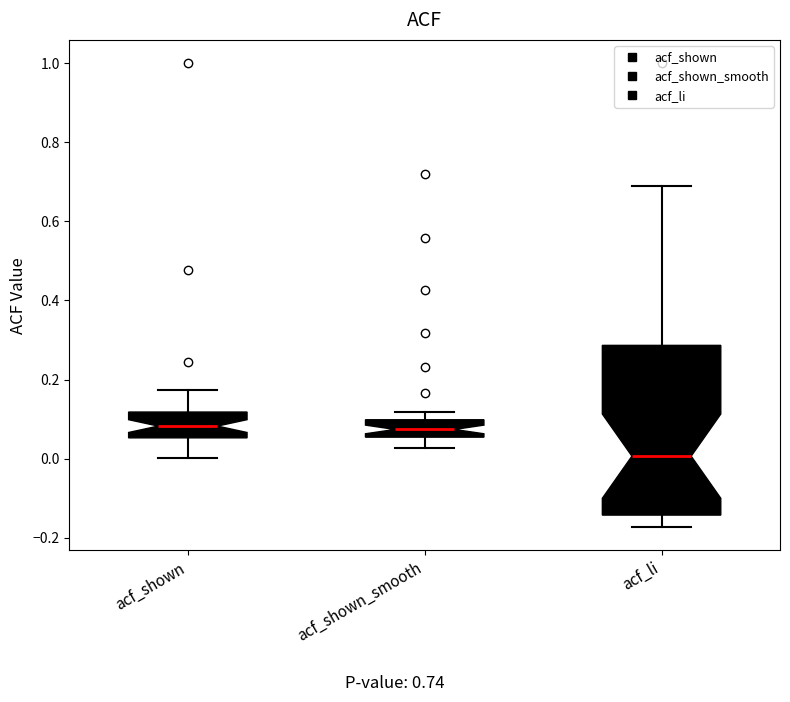

Reading left to right, transcribe this box plot: for each box, give where its median line is, the range the box spans, and where its two whiskers end, as read against the y-axis. The values are not printed on the chart, so give them approximately, as read against the axis.

acf_shown: median 0.08, box 0.06 to 0.12, whiskers 0.00 to 0.18
acf_shown_smooth: median 0.08, box 0.06 to 0.10, whiskers 0.02 to 0.12
acf_li: median 0.00, box -0.14 to 0.28, whiskers -0.18 to 0.68